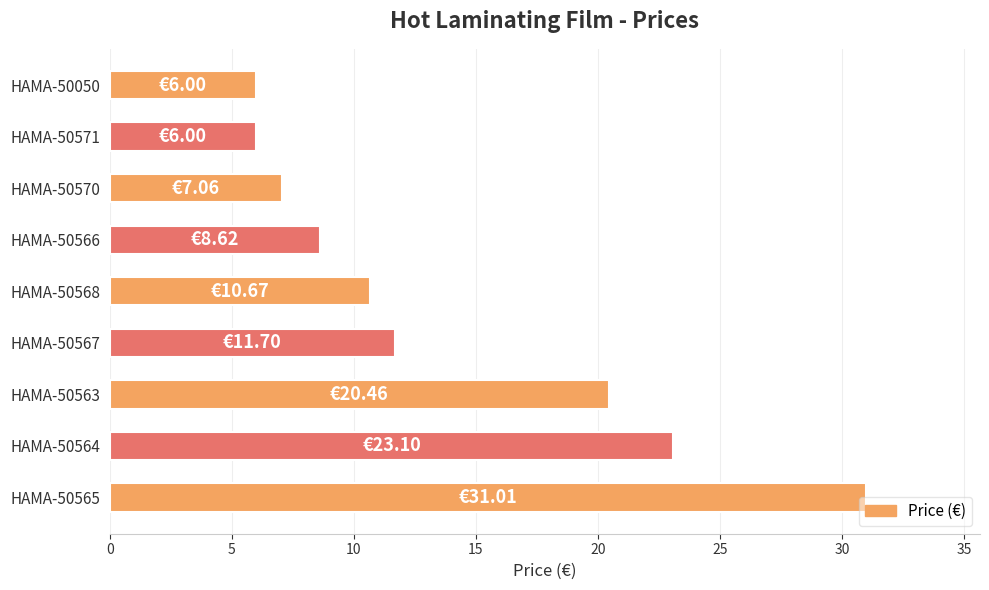

What is the maximum value shown in the chart?

31.0